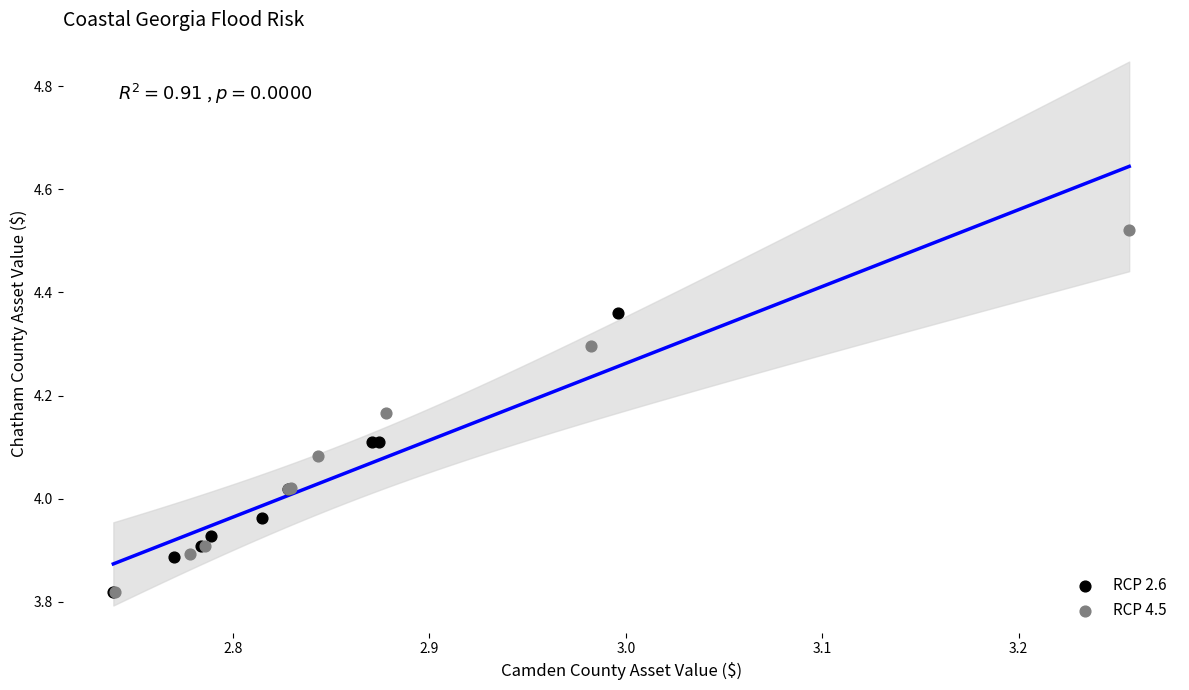

Which series has the widest spread of Y values?

RCP 4.5